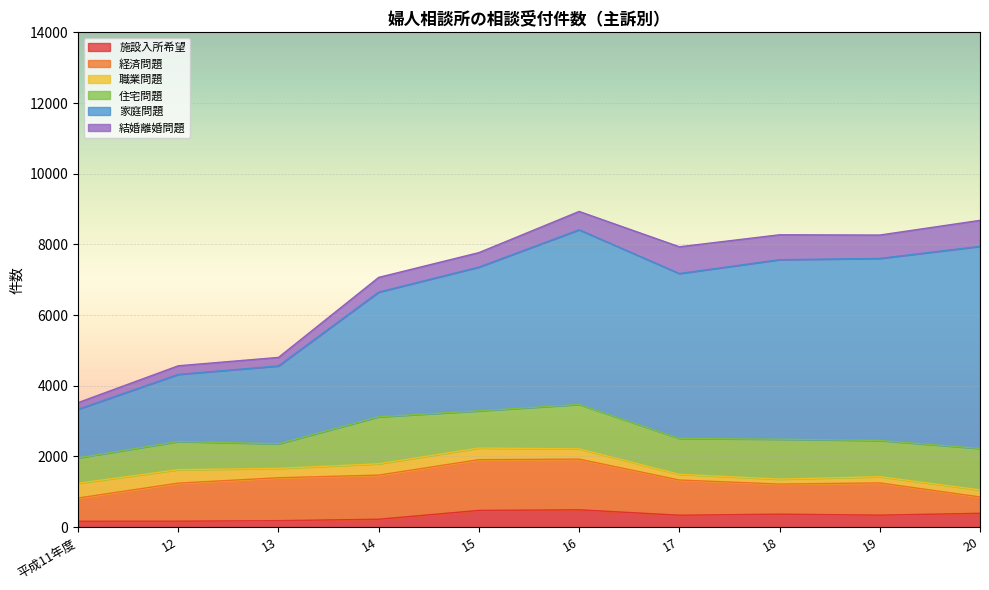

Rank the categories by 家庭問題 value from highest to lowest.

20, 19, 18, 16, 17, 15, 14, 13, 12, 平成11年度